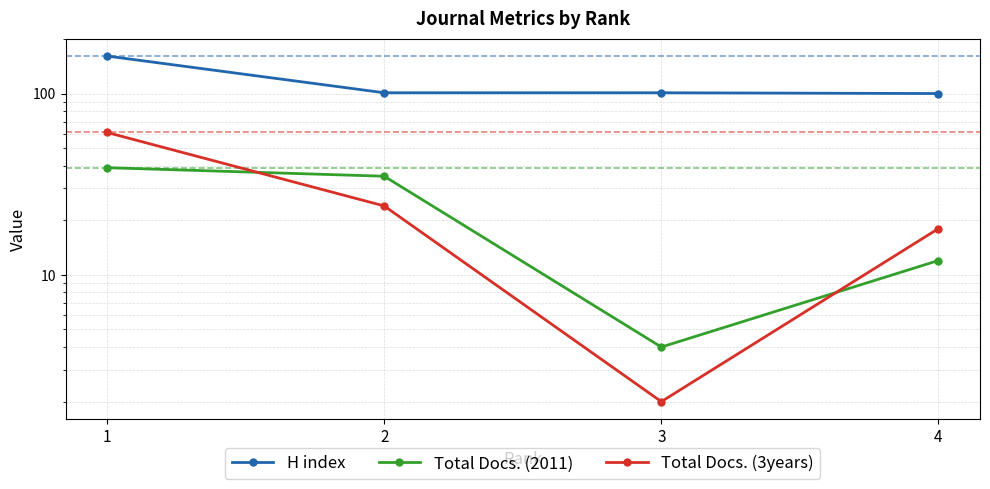

How many interior local valleys does the Total Docs. (2011) series have?

1